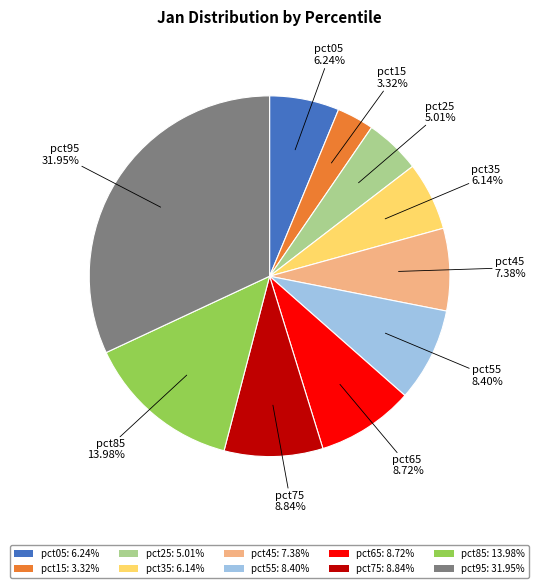

Is the sum of pct85 and pct55 greater than half?

No